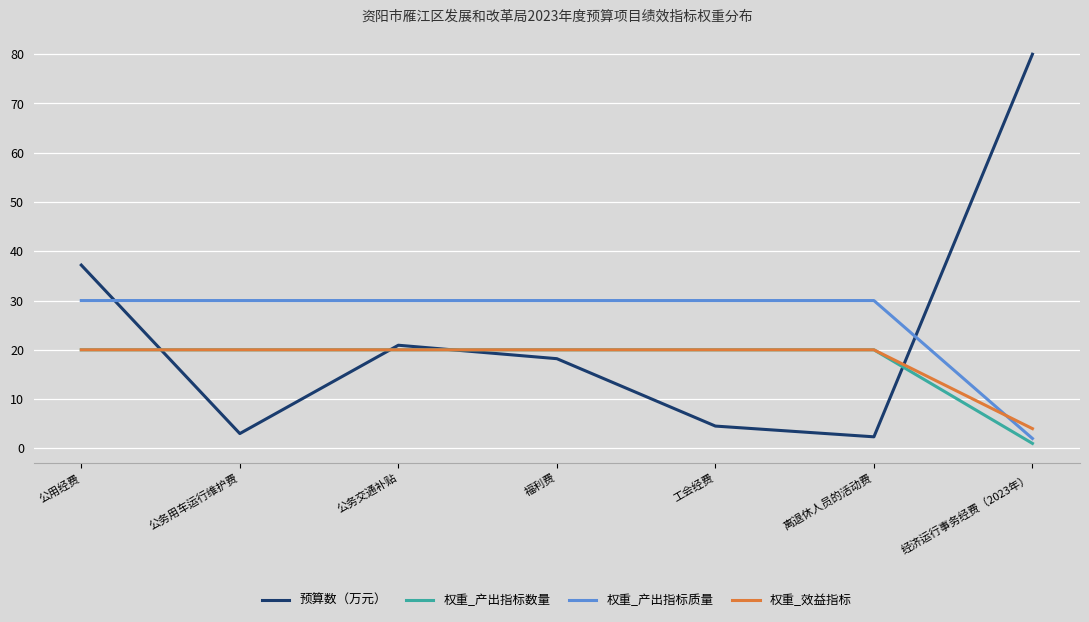

What is the maximum value shown in the chart?

80.0